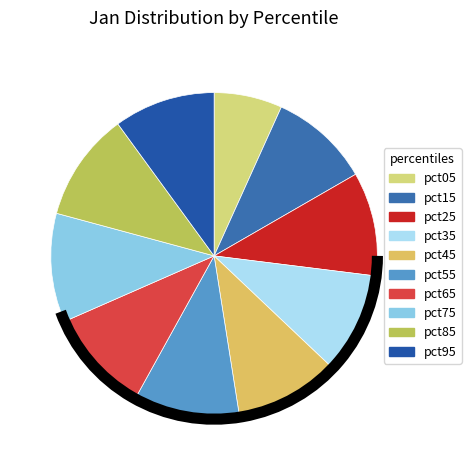

Which has a higher value, pct15 or pct55?

pct55